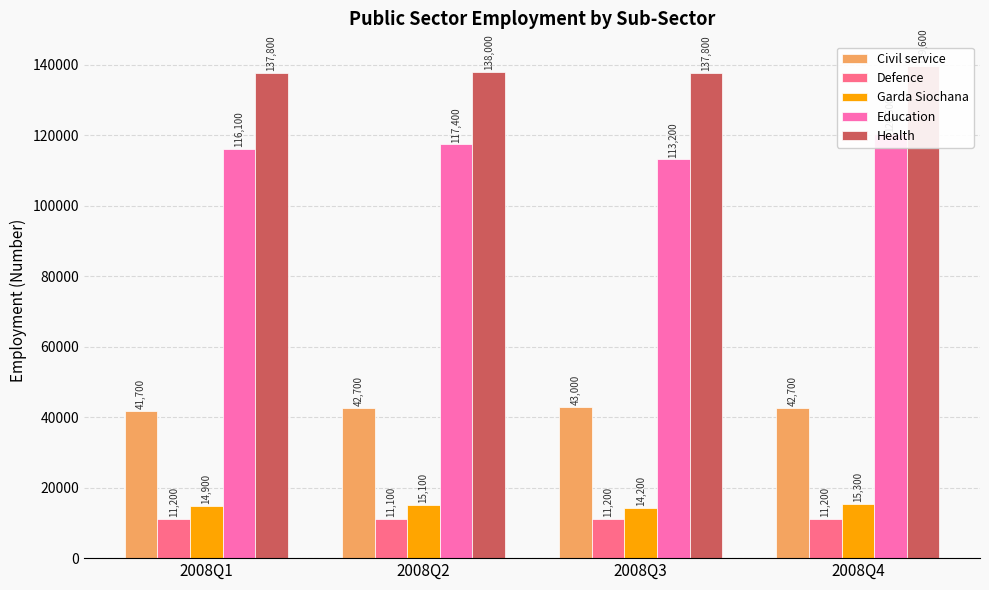

The Garda Siochana series shows 14200 at 2008Q3. True or false?

True